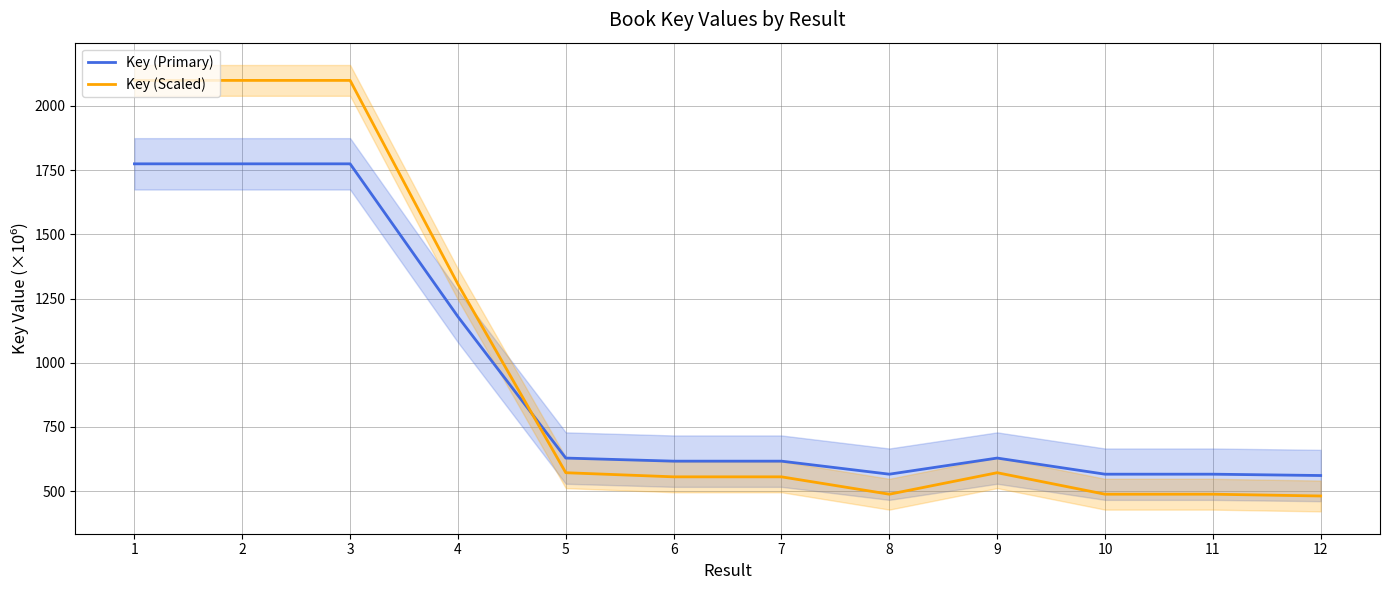

What is the value of the Key (Scaled) point at the 7th from the left?

555.8